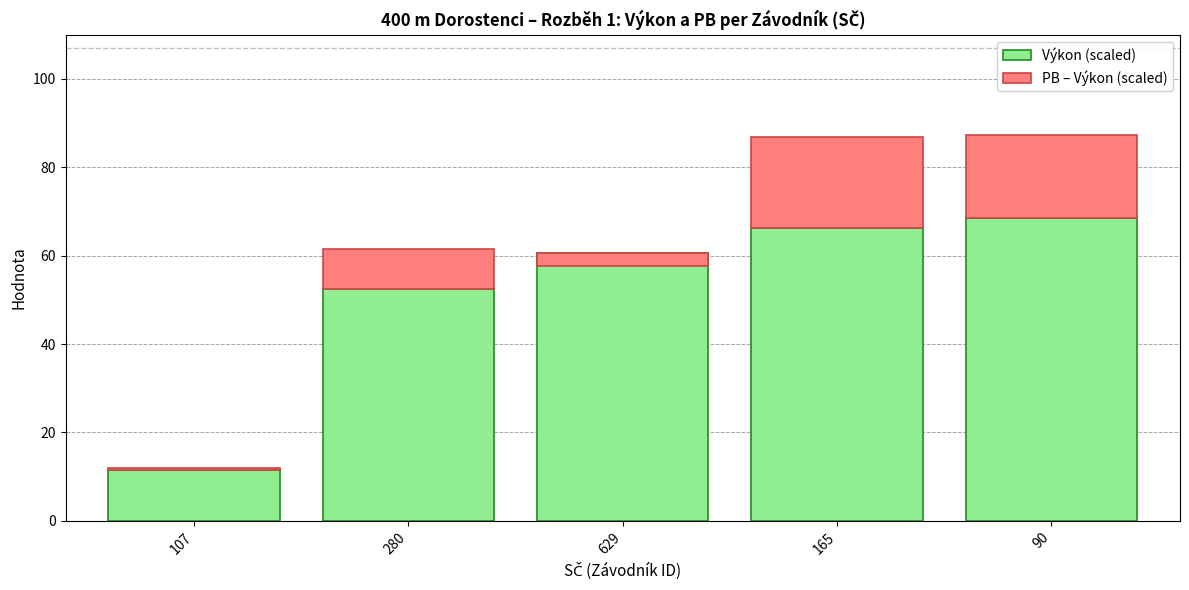

What value does the PB – Výkon (scaled) series have at 90?

18.9